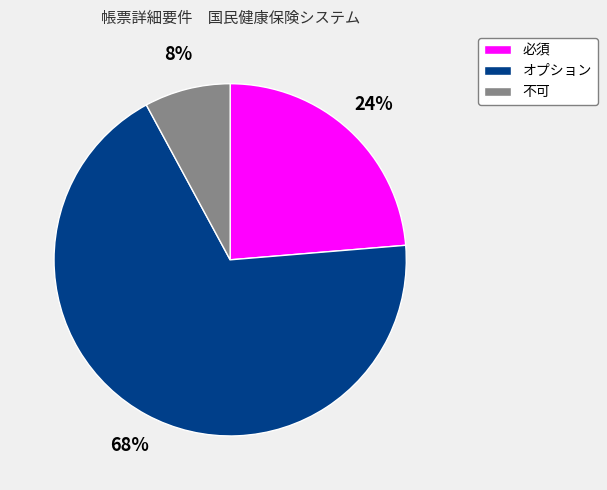

Do オプション and 不可 together represent more than half of the pie?

Yes